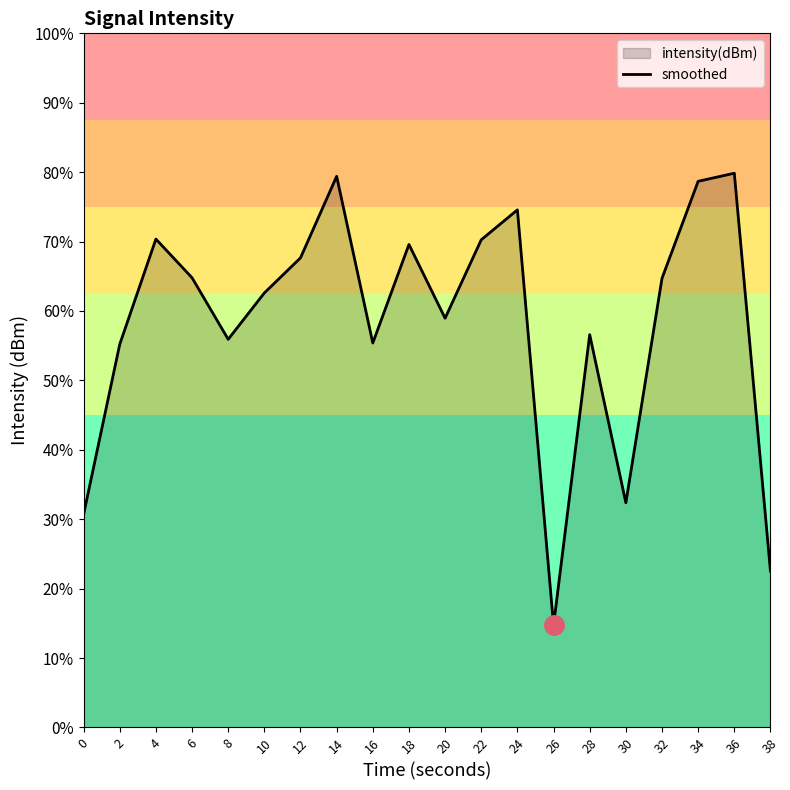

Rank the categories by value from highest to lowest.

36, 14, 34, 24, 4, 22, 18, 12, 6, 32, 10, 20, 28, 8, 16, 2, 30, 0, 38, 26